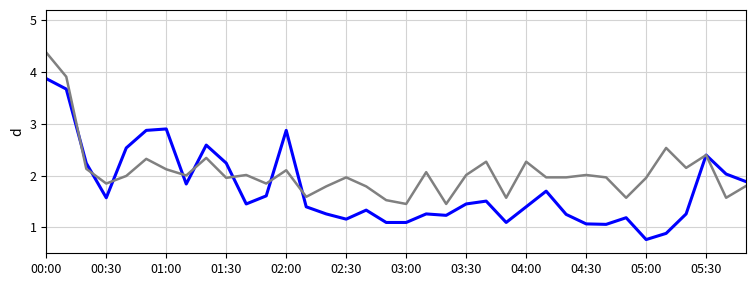

What is the greatest value displayed?

4.4